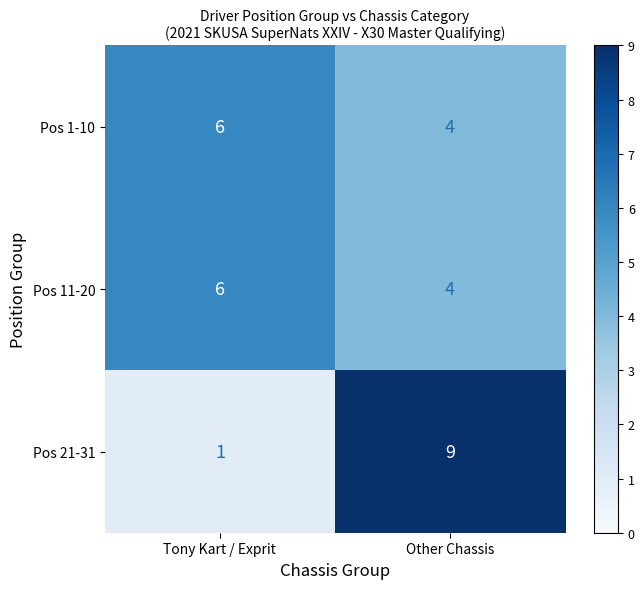

Between Tony Kart / Exprit and Other Chassis, which series saw the biggest shift?

Pos 21-31